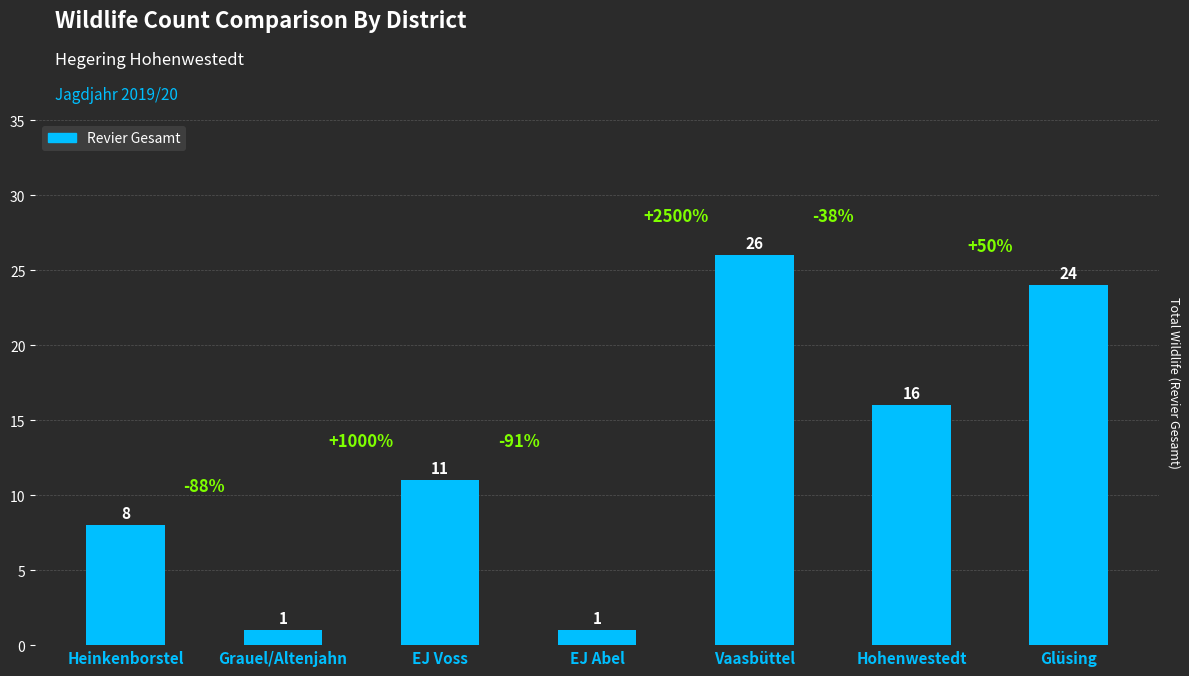

What is the maximum value shown in the chart?

26